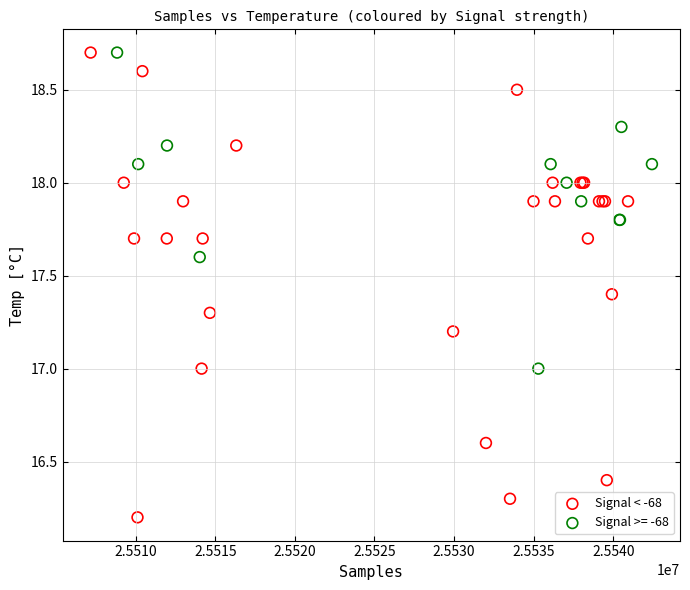

Which series has the largest Y range (max minus min)?

Signal < -68